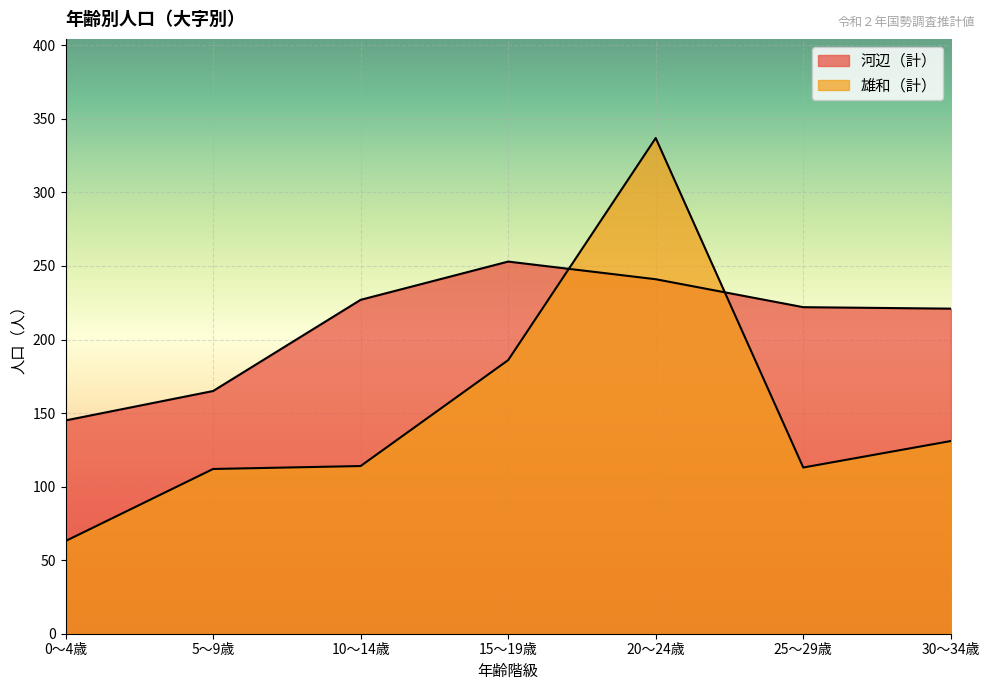

What is the difference between the 河辺（計） values at 30～34歳 and 20～24歳?

20